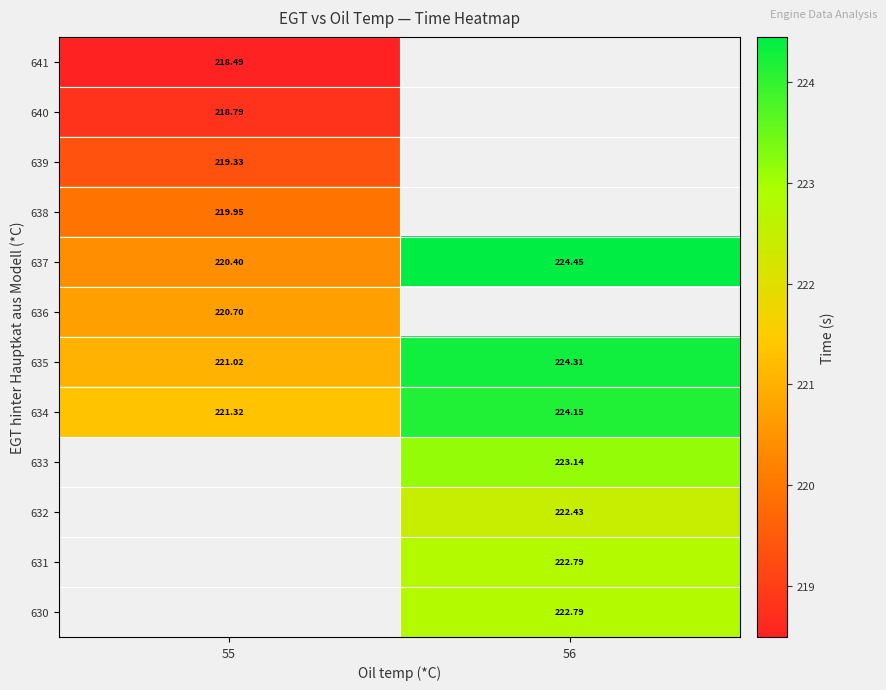

How many data points in 634 are above 224?

1